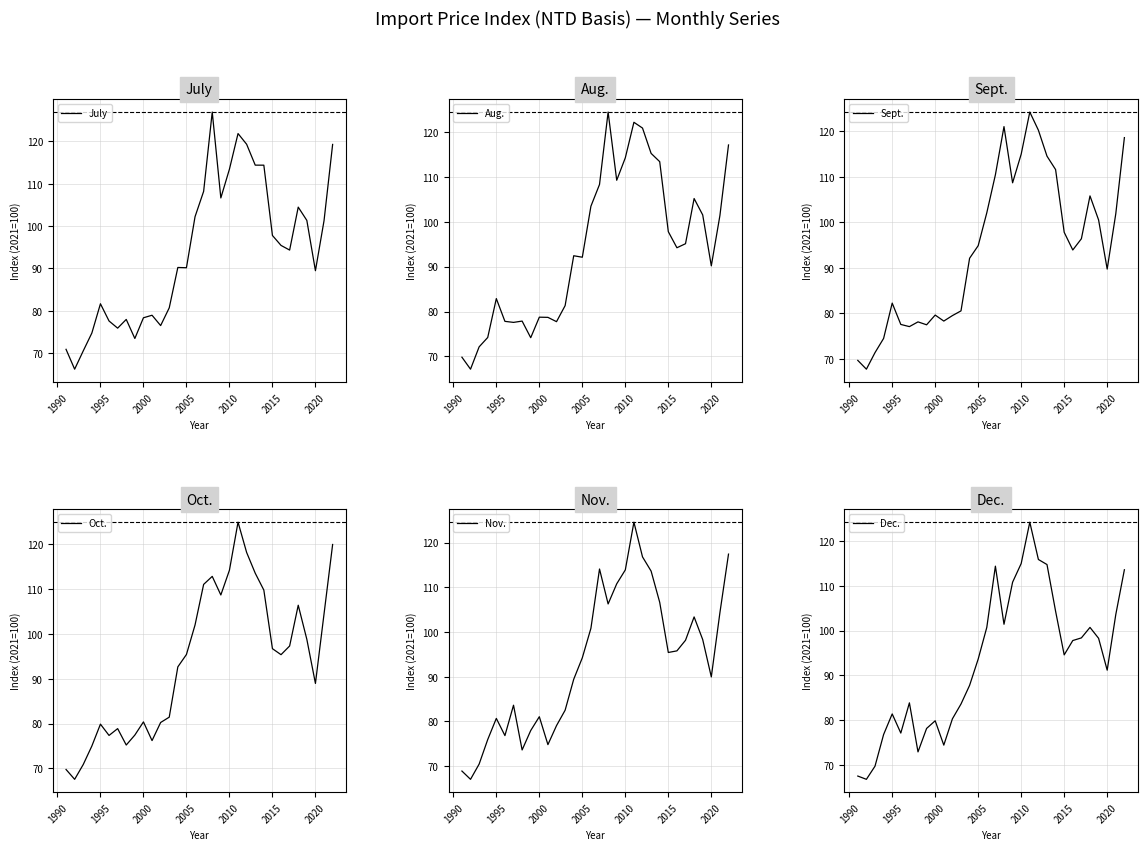

What is the sum of all Oct. values?

3001.3